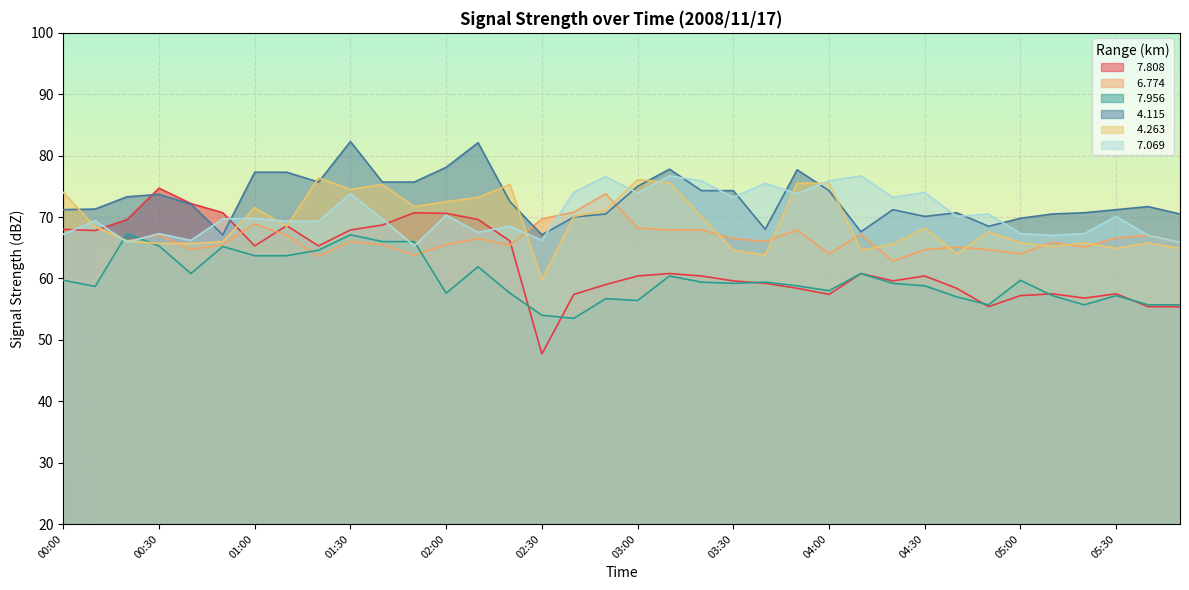

How many data points in   7.069 are above 69?

23